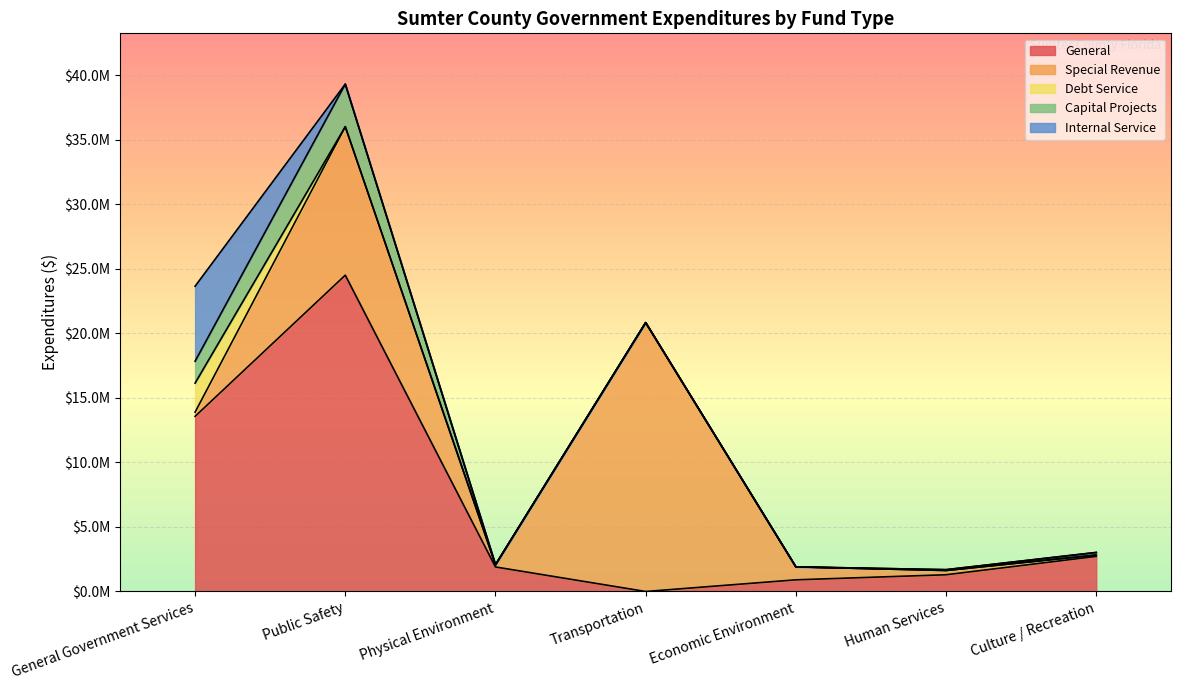

How many lines are shown in the chart?

5